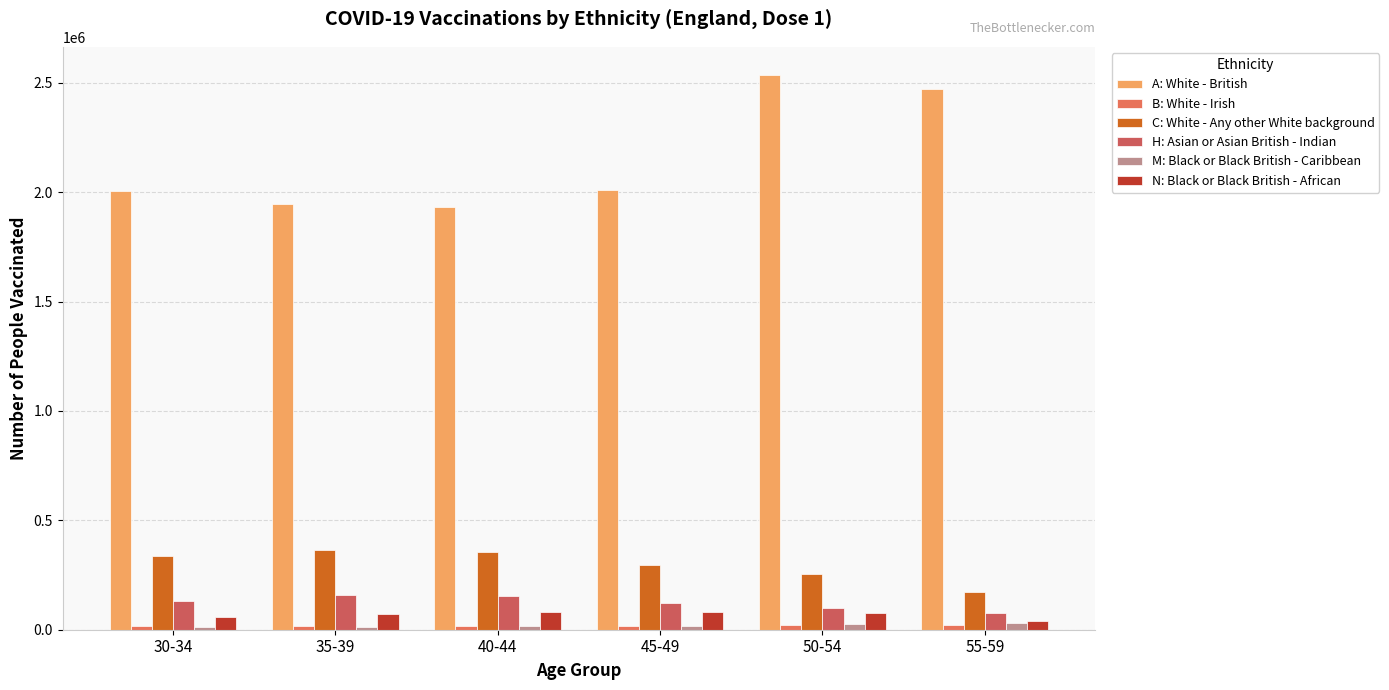

How many bars are there in total?

36